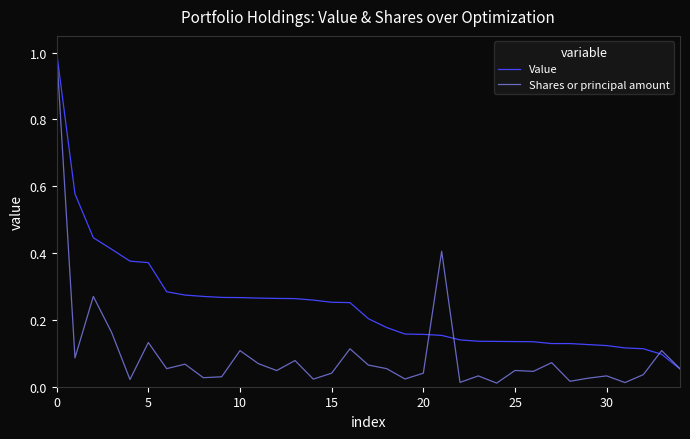

Which series has the largest range (max minus min)?

Shares or principal amount